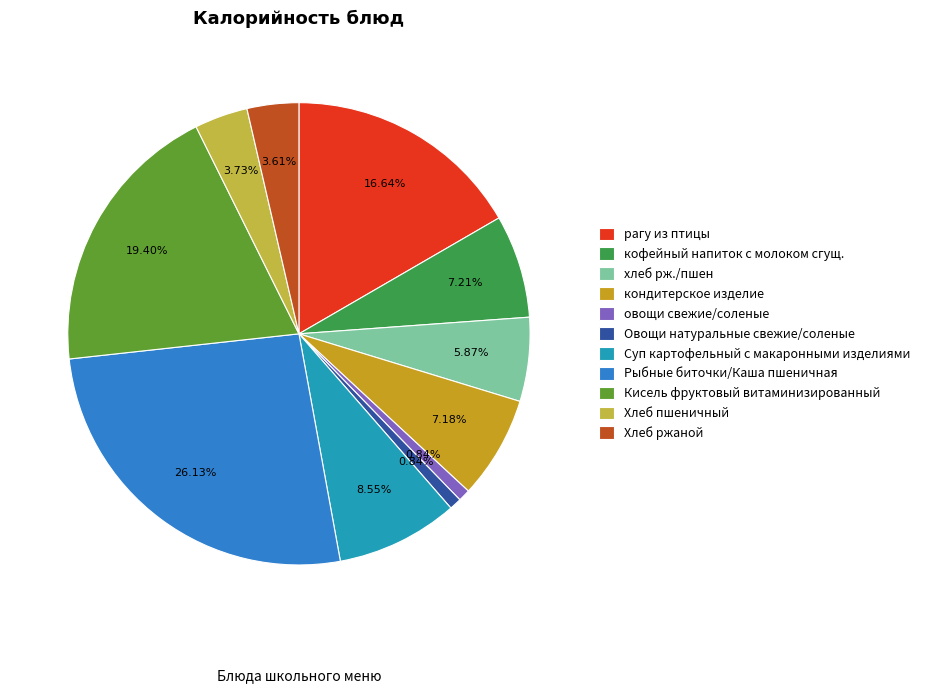

Which category has the biggest portion of the pie?

Рыбные биточки/Каша пшеничная